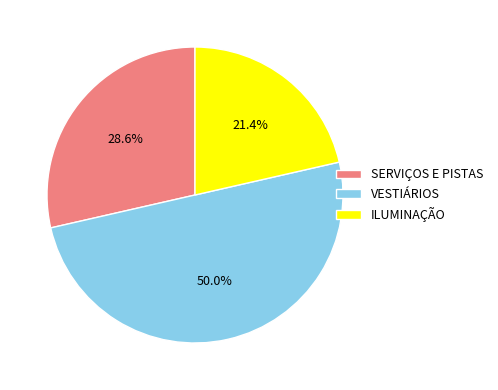

What portion of the pie excludes SERVIÇOS E PISTAS?

71.4%